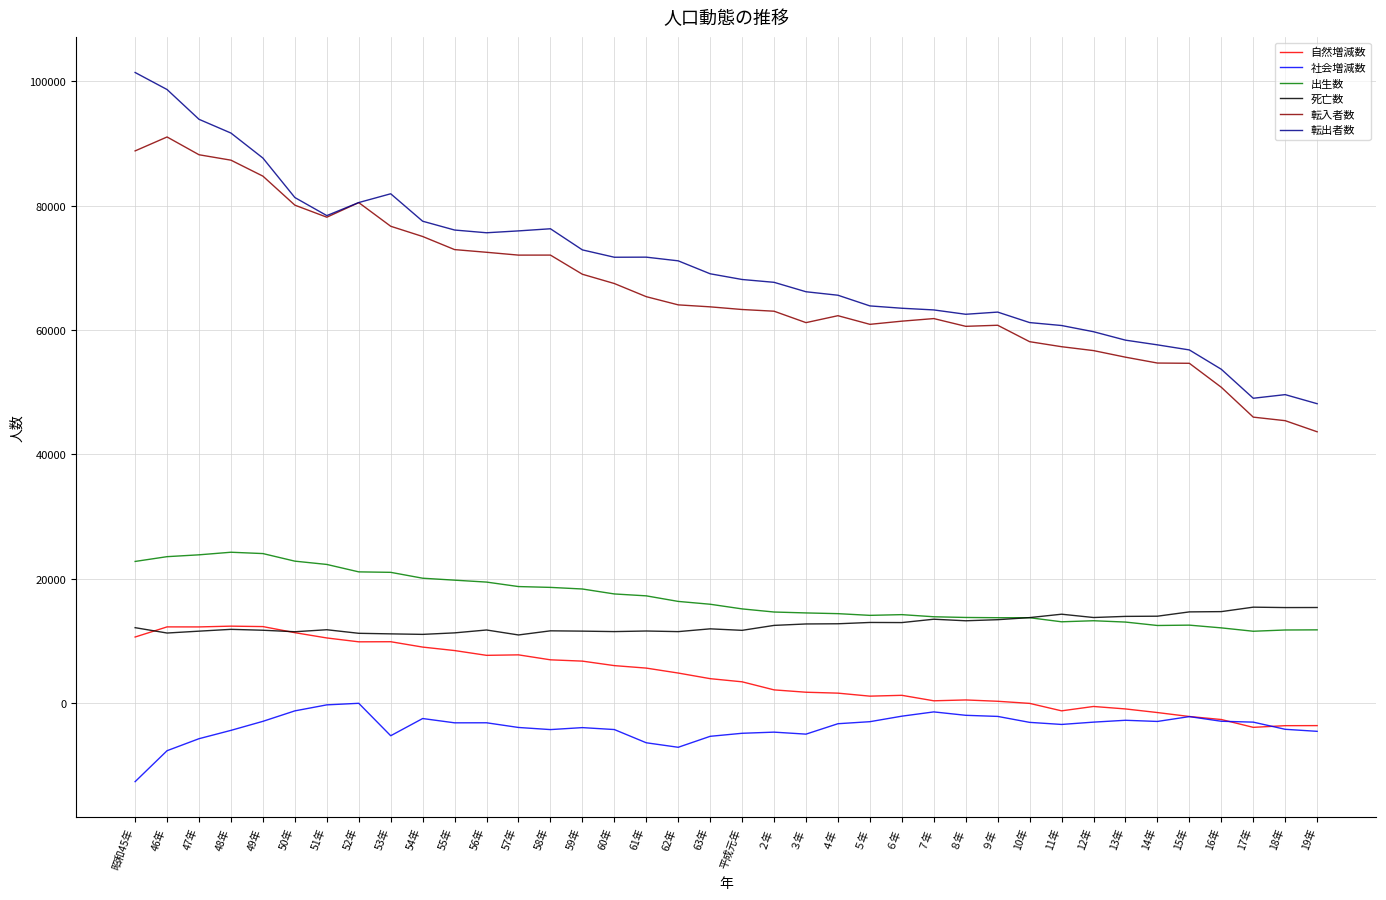

Is the value of 社会増減数 at ４年 greater than the value of 自然増減数 at 昭和45年?

No